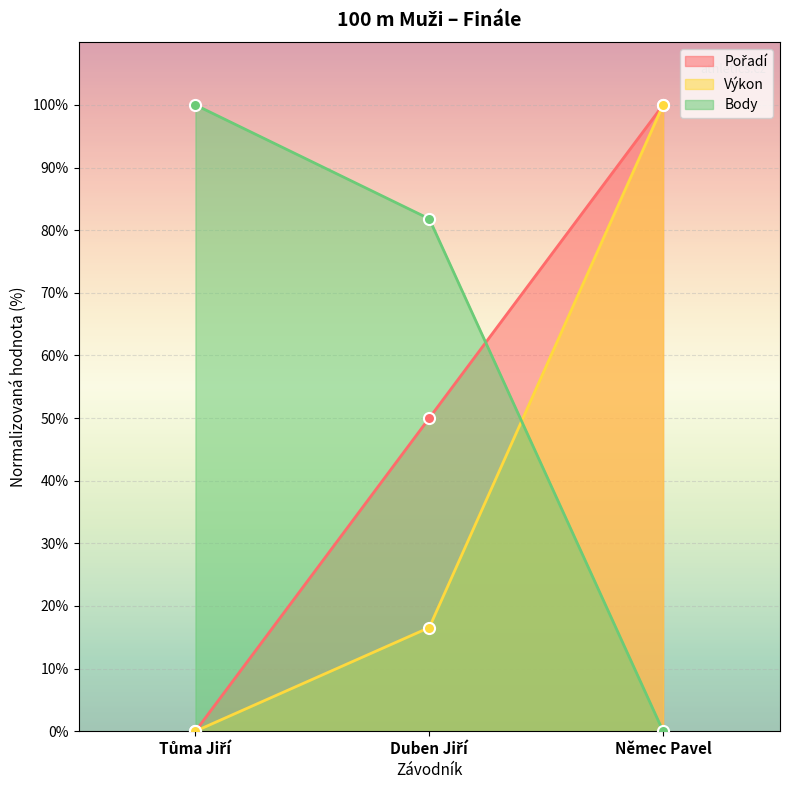

At which label does Body reach its minimum?

Němec Pavel